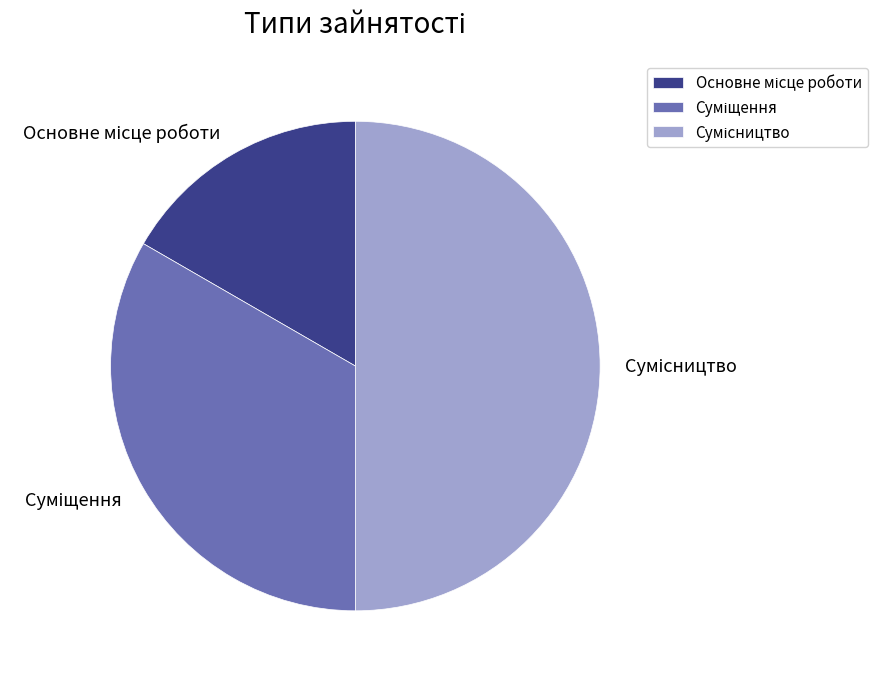

How many segments does this pie chart have?

3